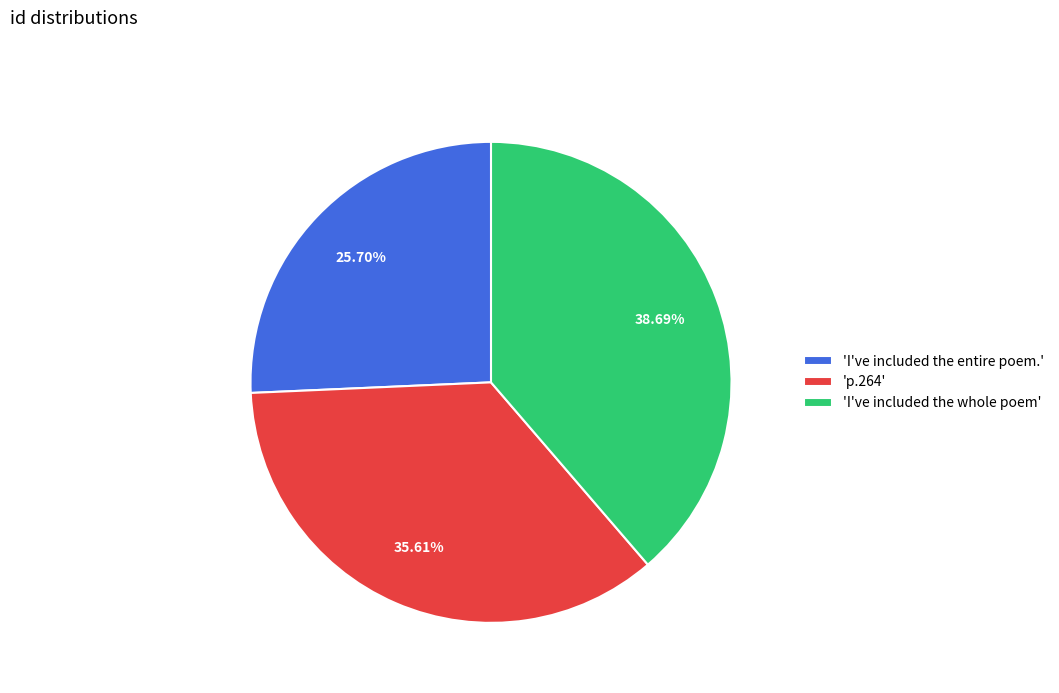

Is the sum of 'I've included the entire poem.' and 'p.264' greater than half?

Yes